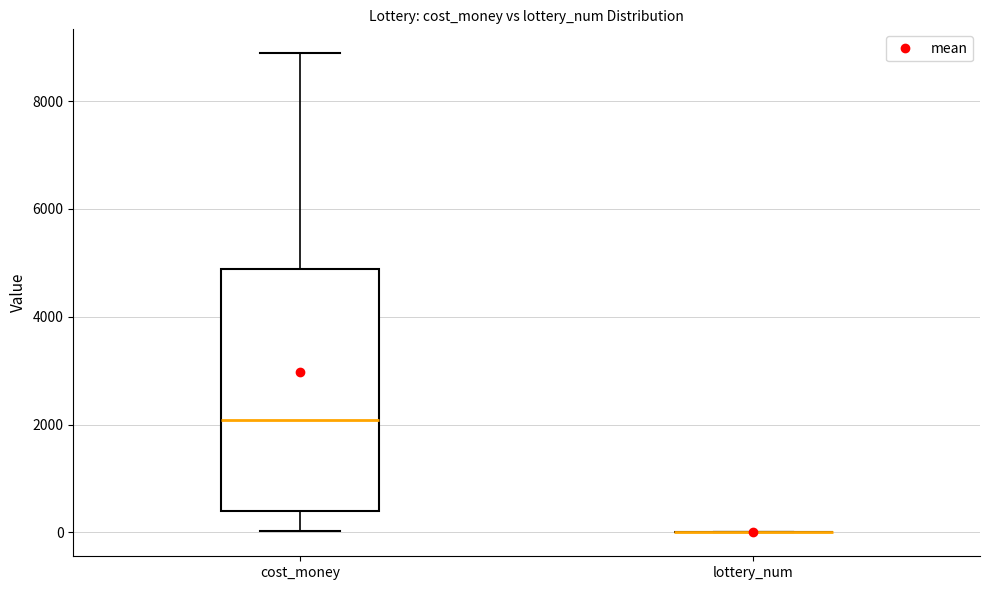

Which box is the tallest, from its lower edge to its upper edge?

cost_money